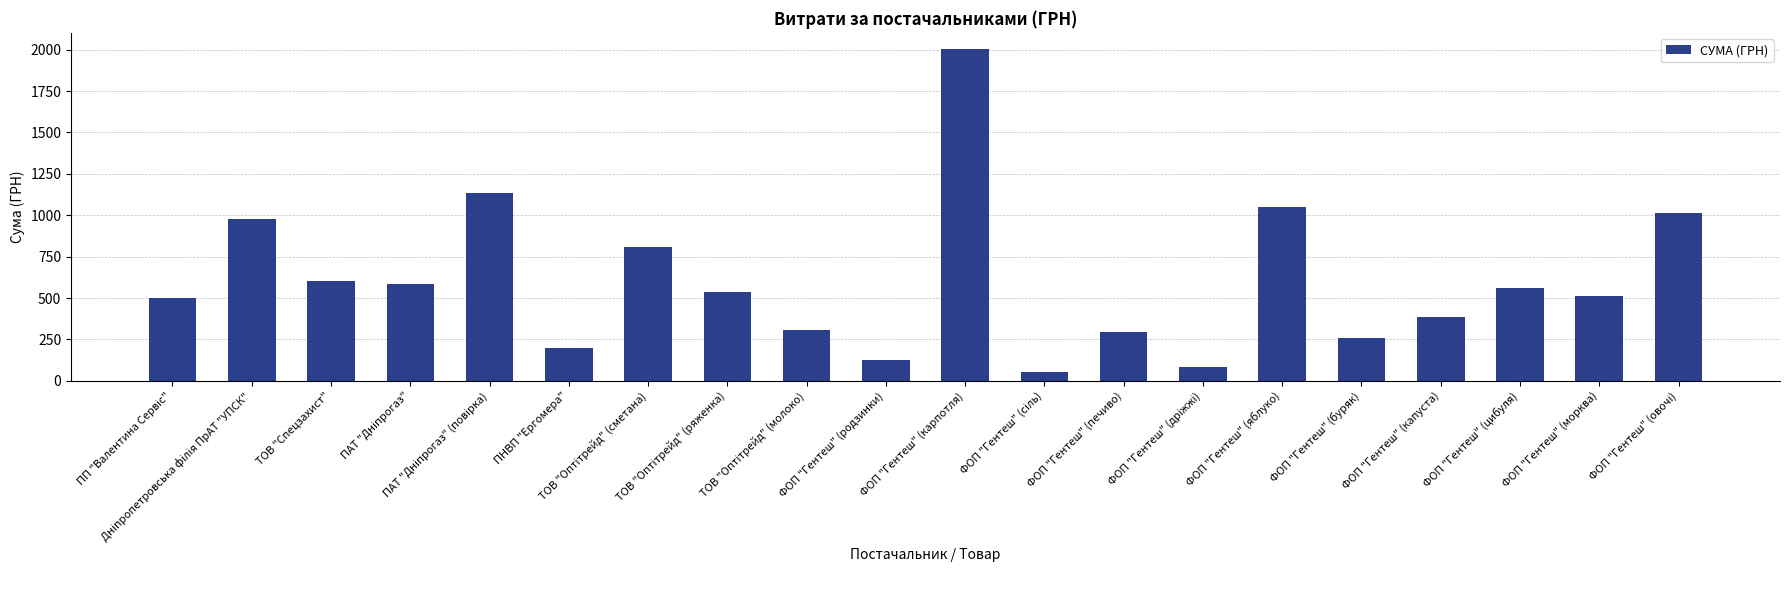

How many categories are shown in the chart?

20